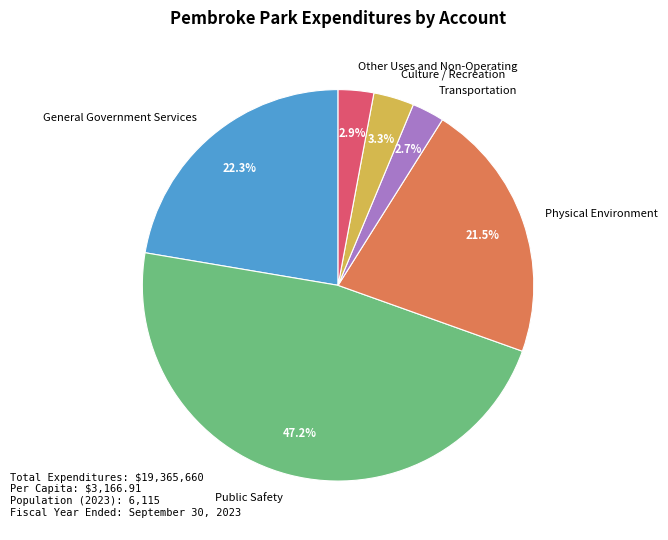

Between Physical Environment and Culture / Recreation, which is larger?

Physical Environment